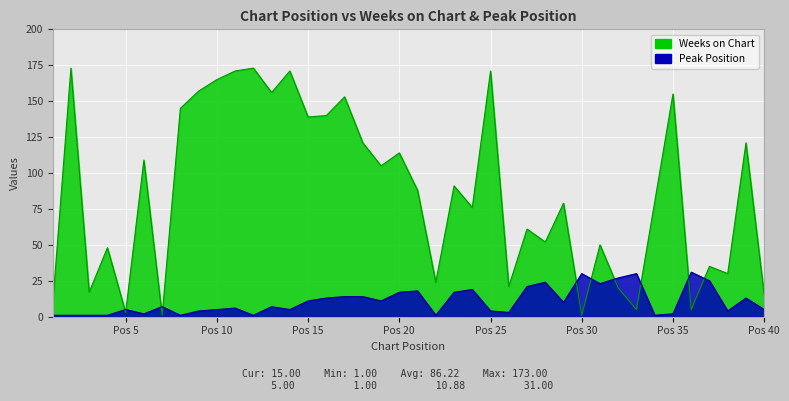

How many lines are shown in the chart?

2